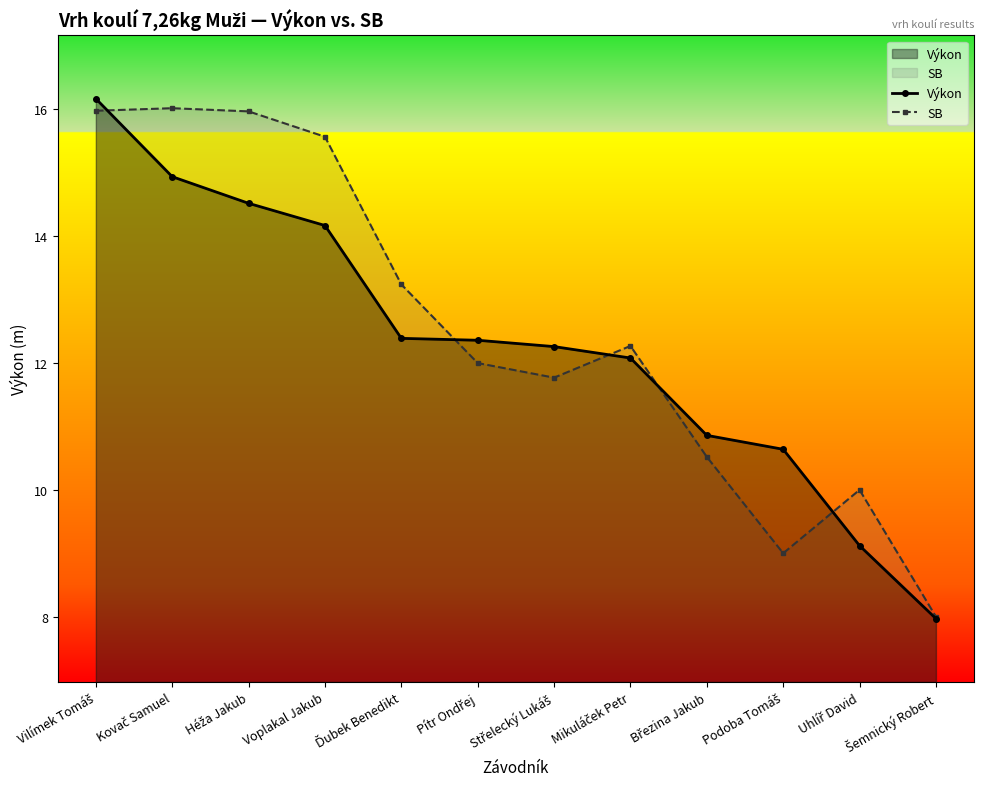

What are all the series names shown in the legend?

Výkon, SB